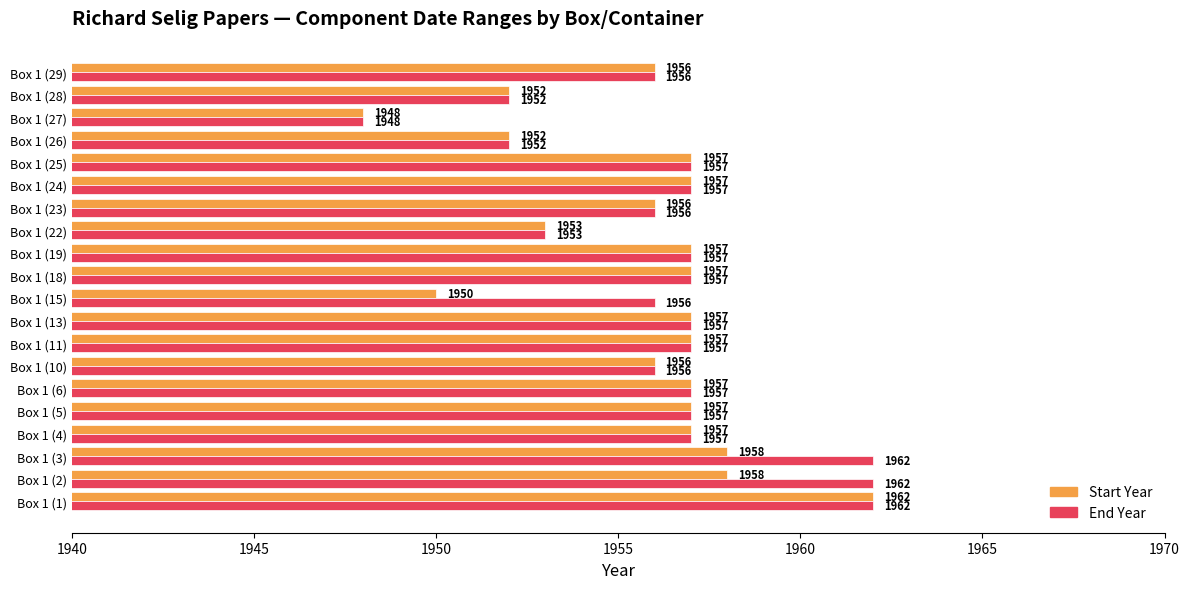

What is the average value of the End Year series?

1956